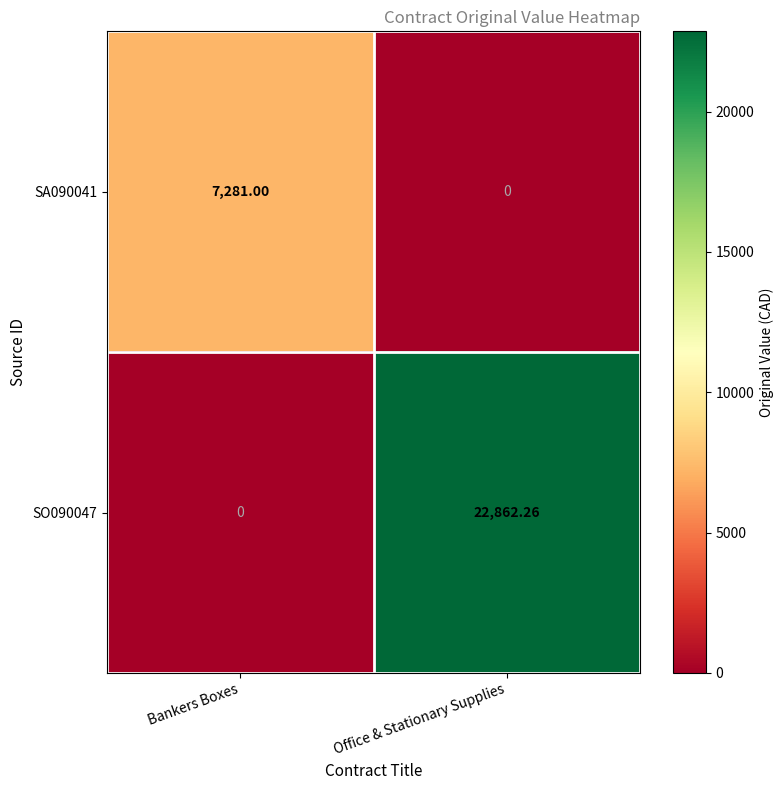

At which category is the sum across all series the highest?

Office & Stationary Supplies